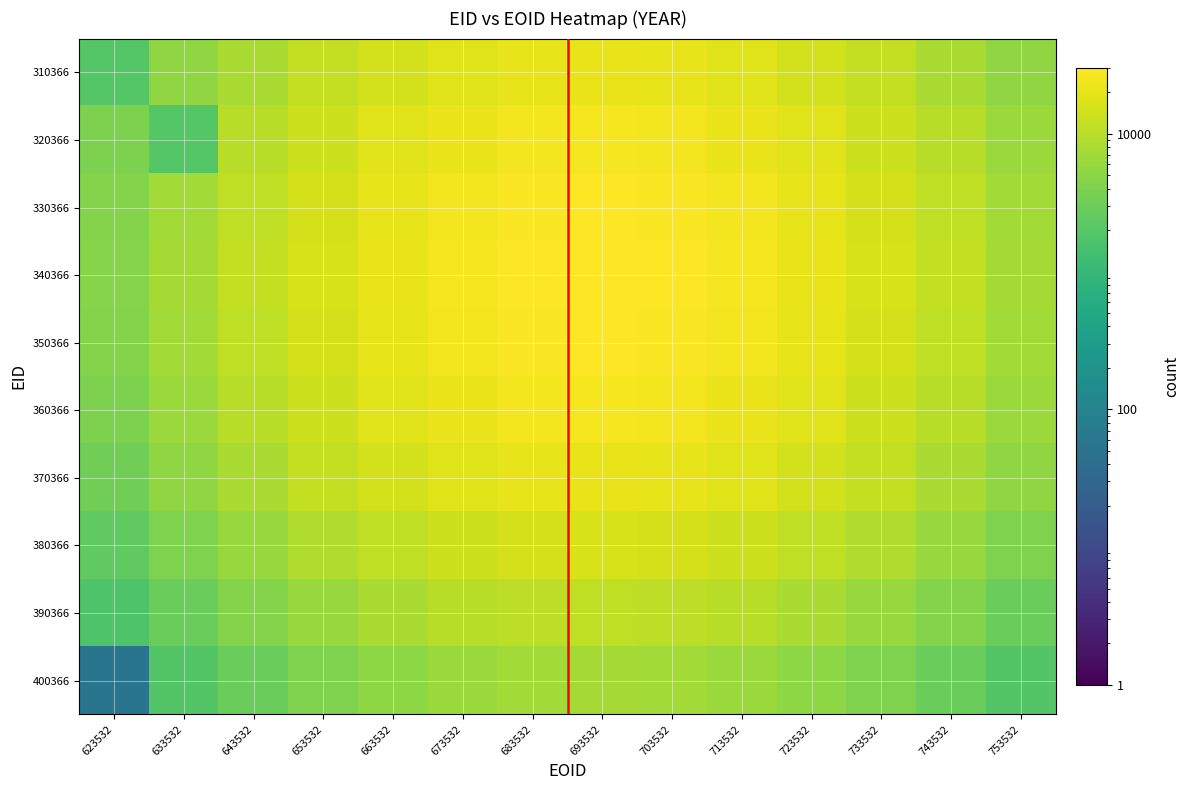

Rank the series by their maximum value, from lowest to highest.

400366, 390366, 380366, 310366, 370366, 320366, 360366, 330366, 350366, 340366